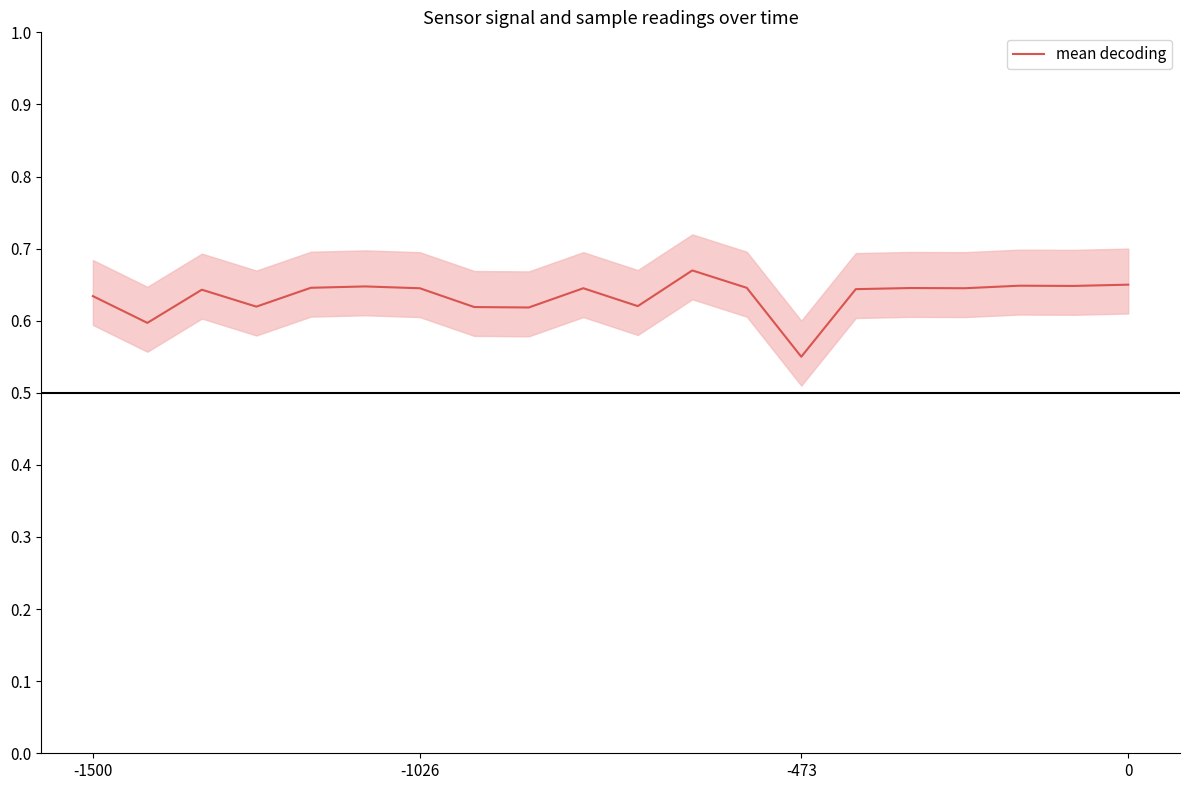

What is the difference between the maximum and minimum values?

0.1